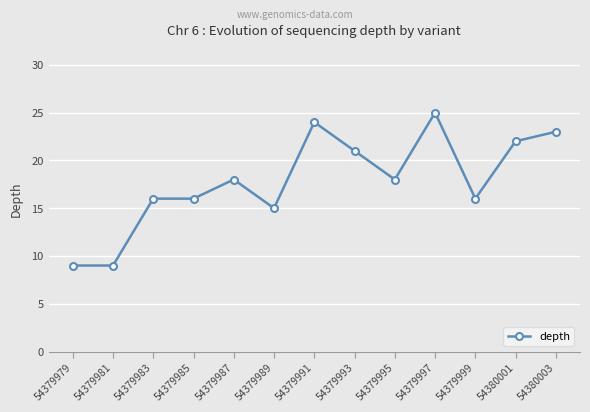

What is the ratio of the value at 54379993 to the value at 54379983?

1.3